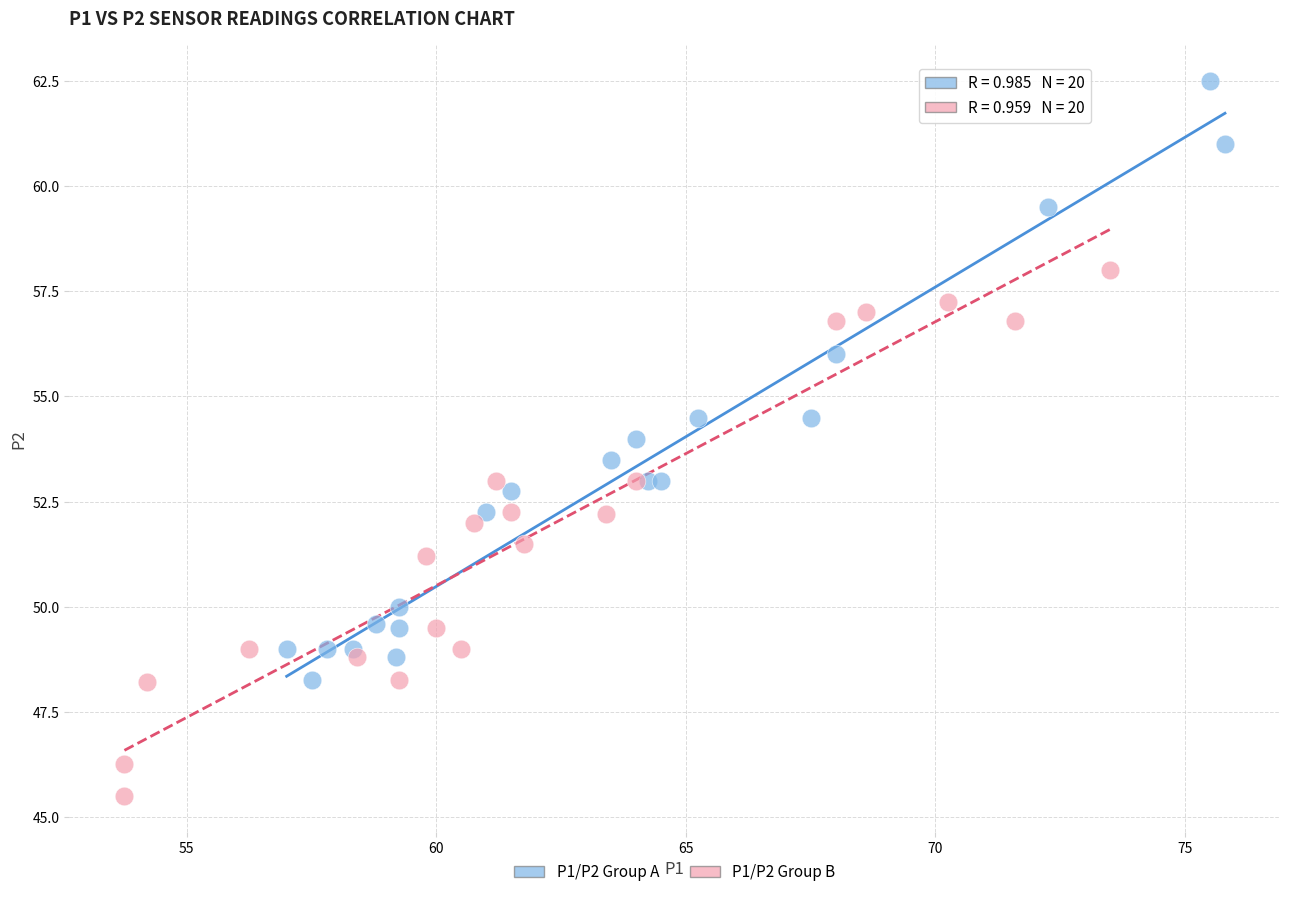

Which series reaches the maximum Y coordinate?

P1/P2 Group A